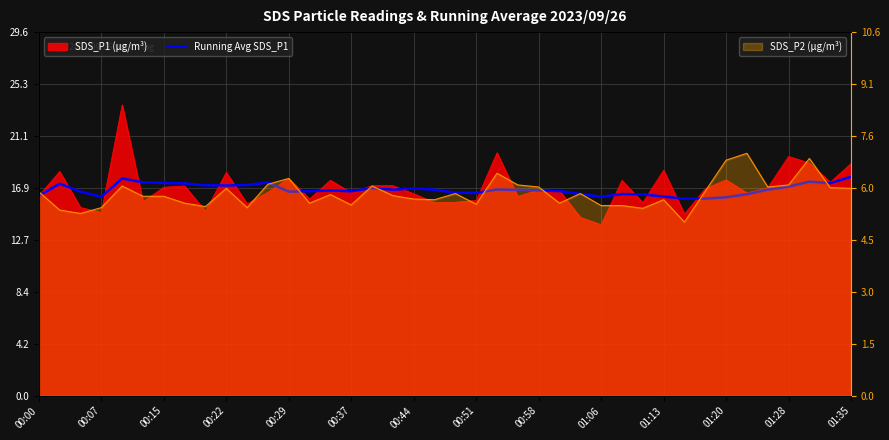

True or false: there are more than 1 points higher than both neighbors.

True